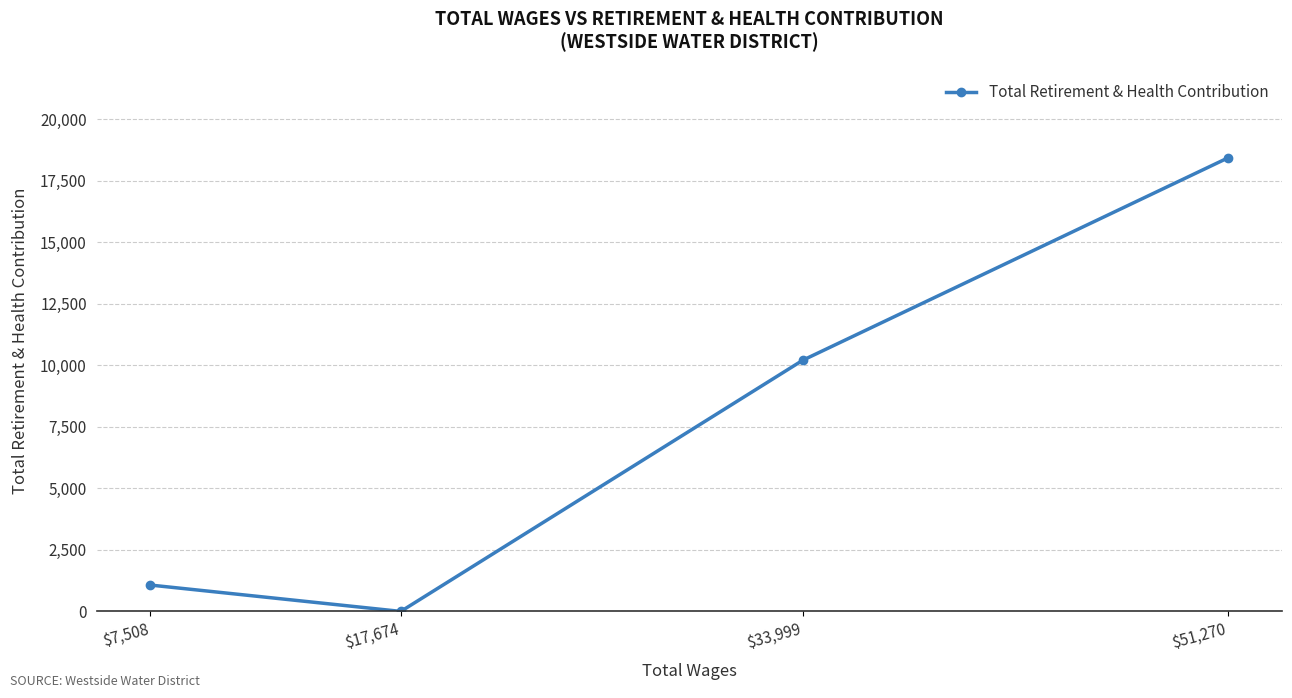

What value does the data have at $33,999, to the nearest 50?

10200